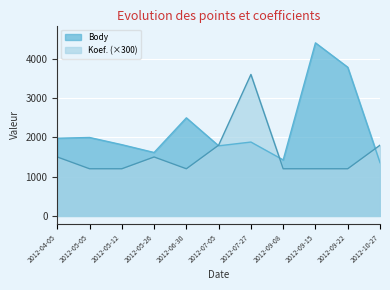

How many interior local valleys does the Koef. series have?

1